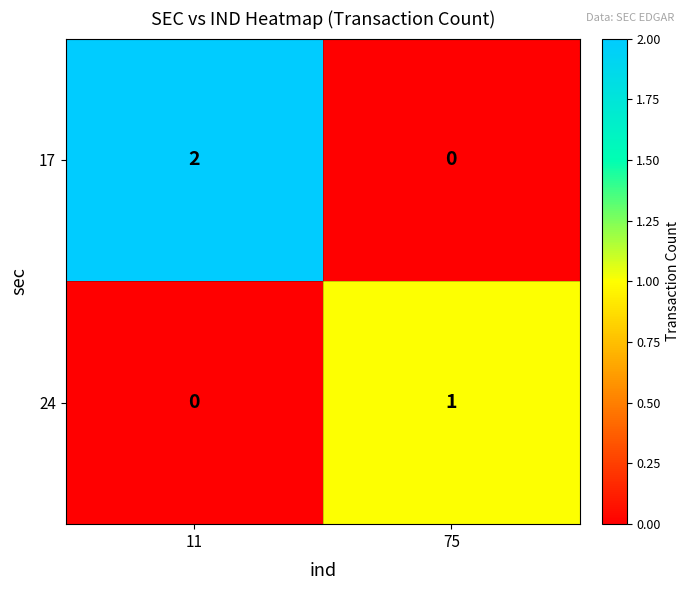

Which series has the largest total across all categories?

17